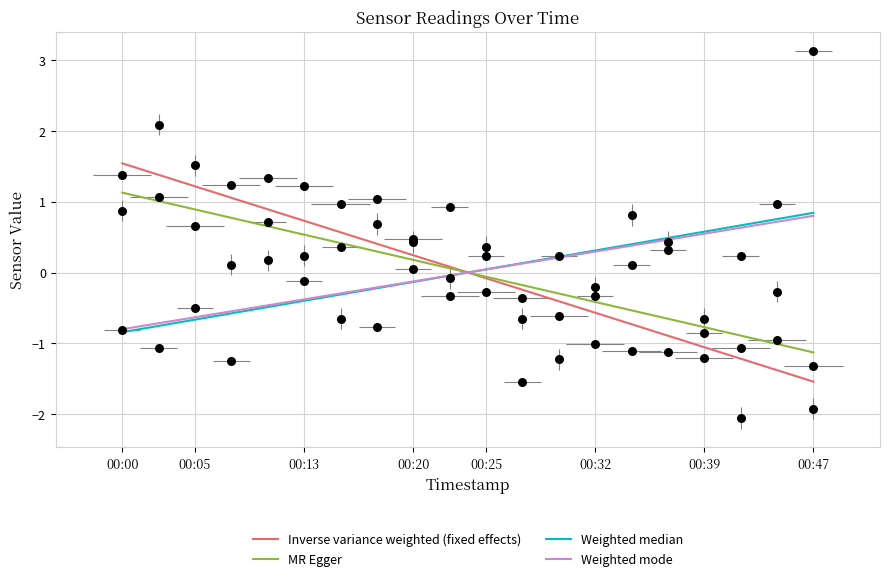

Which series contains the lowest Y value?

Inverse variance weighted (fixed effects)